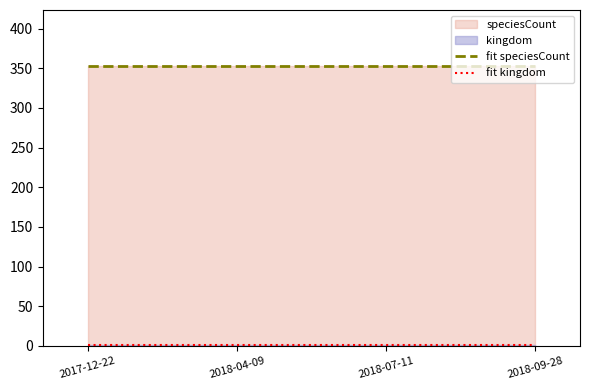

Reading right to left, extract all data points from this chart.

fit speciesCount: 353	353	353	353
fit kingdom: 1	1	1	1